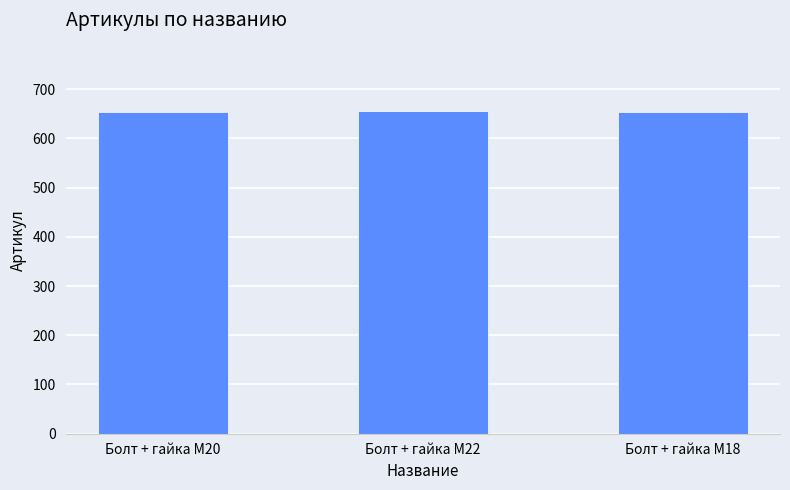

Approximately how many times larger is the value at Болт + гайка M20 compared to Болт + гайка M22?

1.0